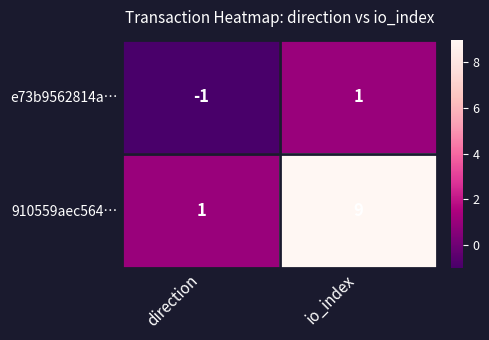

Which series has the widest spread of values?

910559aec564…